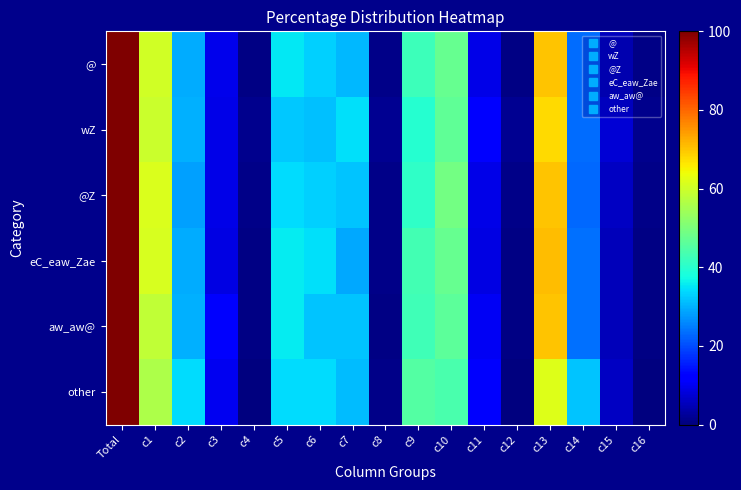

Rank the series at c3 from lowest to highest value.

eC_eaw_Zae, wZ, @Z, @, other, aw_aw@